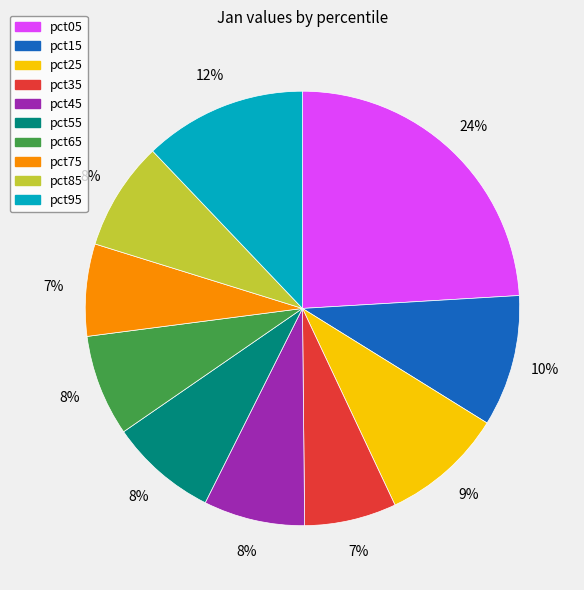

What percentage is the pct25 slice, to the nearest percent?

9%